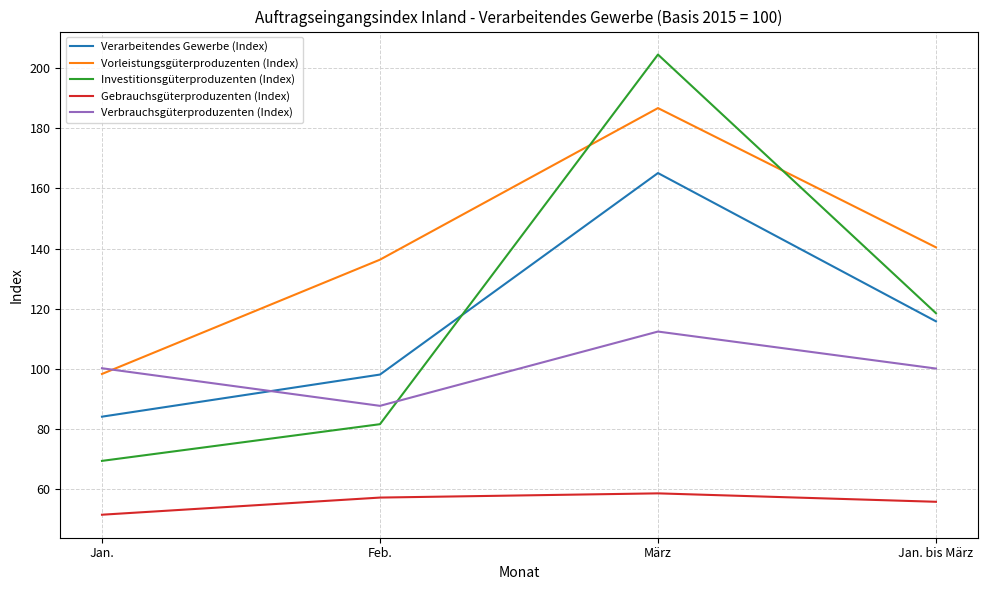

How many interior local peaks does the Investitionsgüterproduzenten (Index) series have?

1